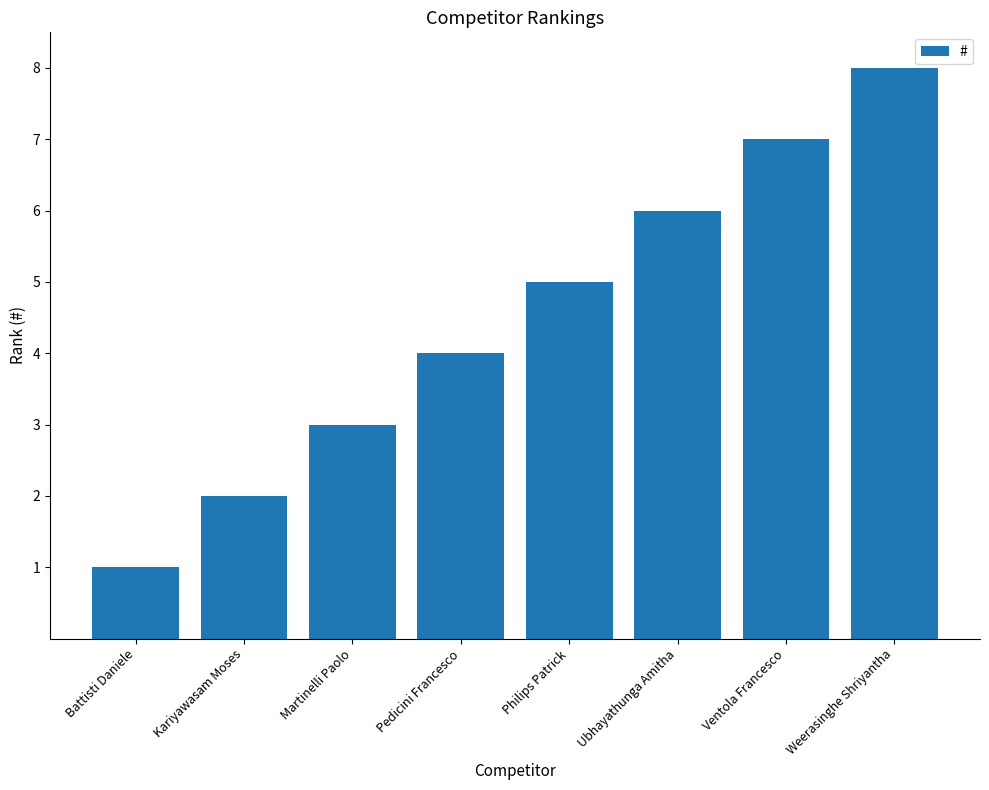

The chart shows a value of 11 at Ubhayathunga Amitha. True or false?

False